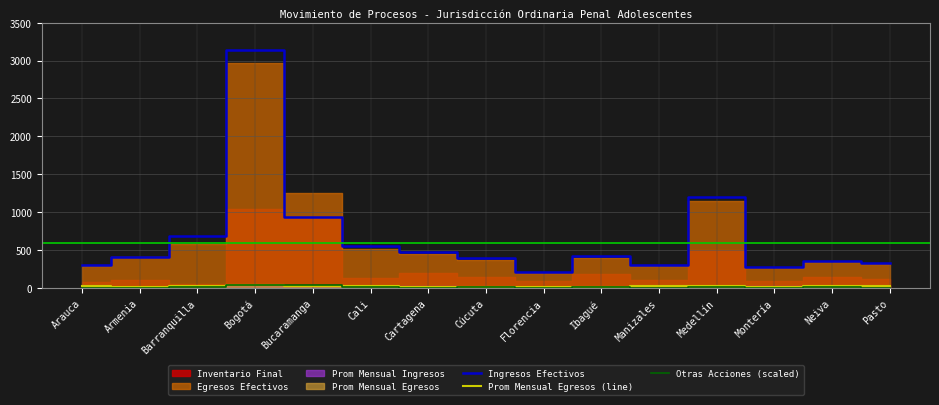

Is it true that Prom Mensual Egresos (line) equals 10 at Armenia?

False